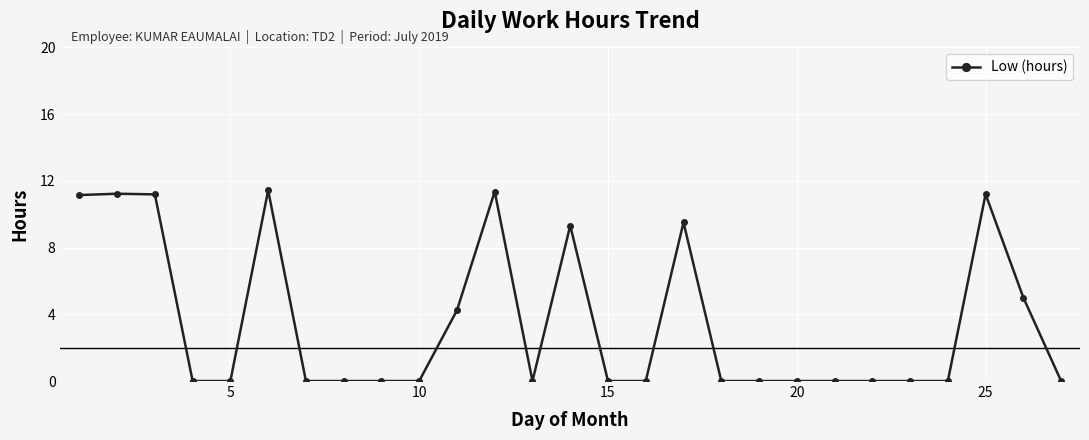

What is the difference between the second highest and second lowest values?

11.4